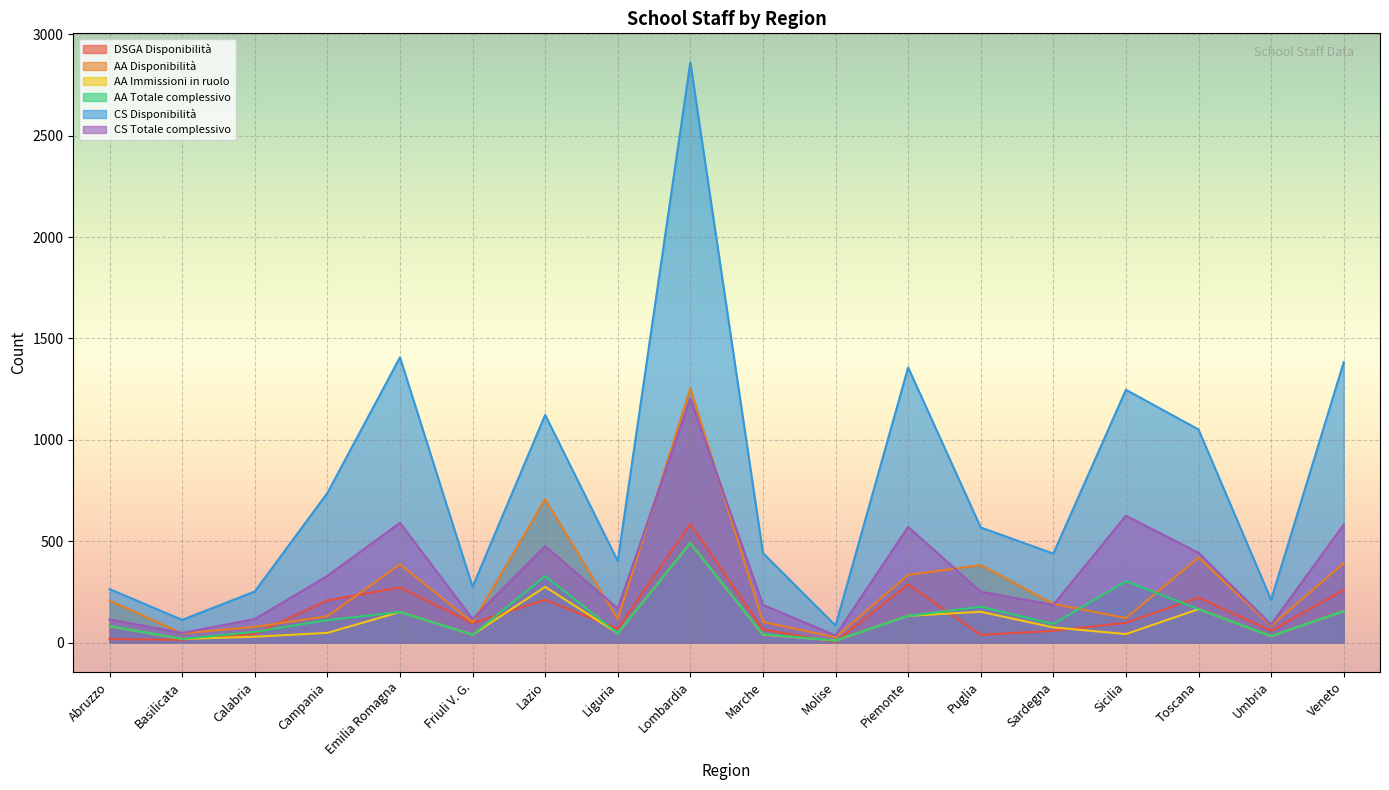

Rank the categories by AA Immissioni in ruolo value from lowest to highest.

Molise, Basilicata, Calabria, Umbria, Friuli V. G., Marche, Sicilia, Liguria, Campania, Sardegna, Abruzzo, Piemonte, Emilia Romagna, Puglia, Veneto, Toscana, Lazio, Lombardia